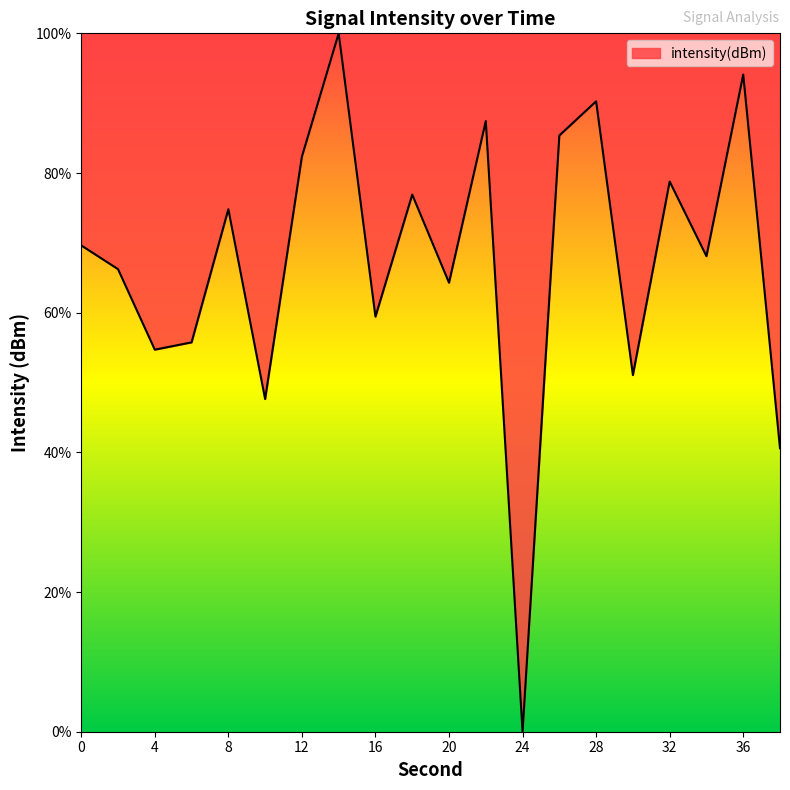

Reading left to right, what are all the values shown in this chart?

69.6	66.2	54.7	55.8	74.8	47.6	82.3	100.0	59.4	76.9	64.3	87.4	0.0	85.4	90.3	51.1	78.8	68.1	94.1	40.6